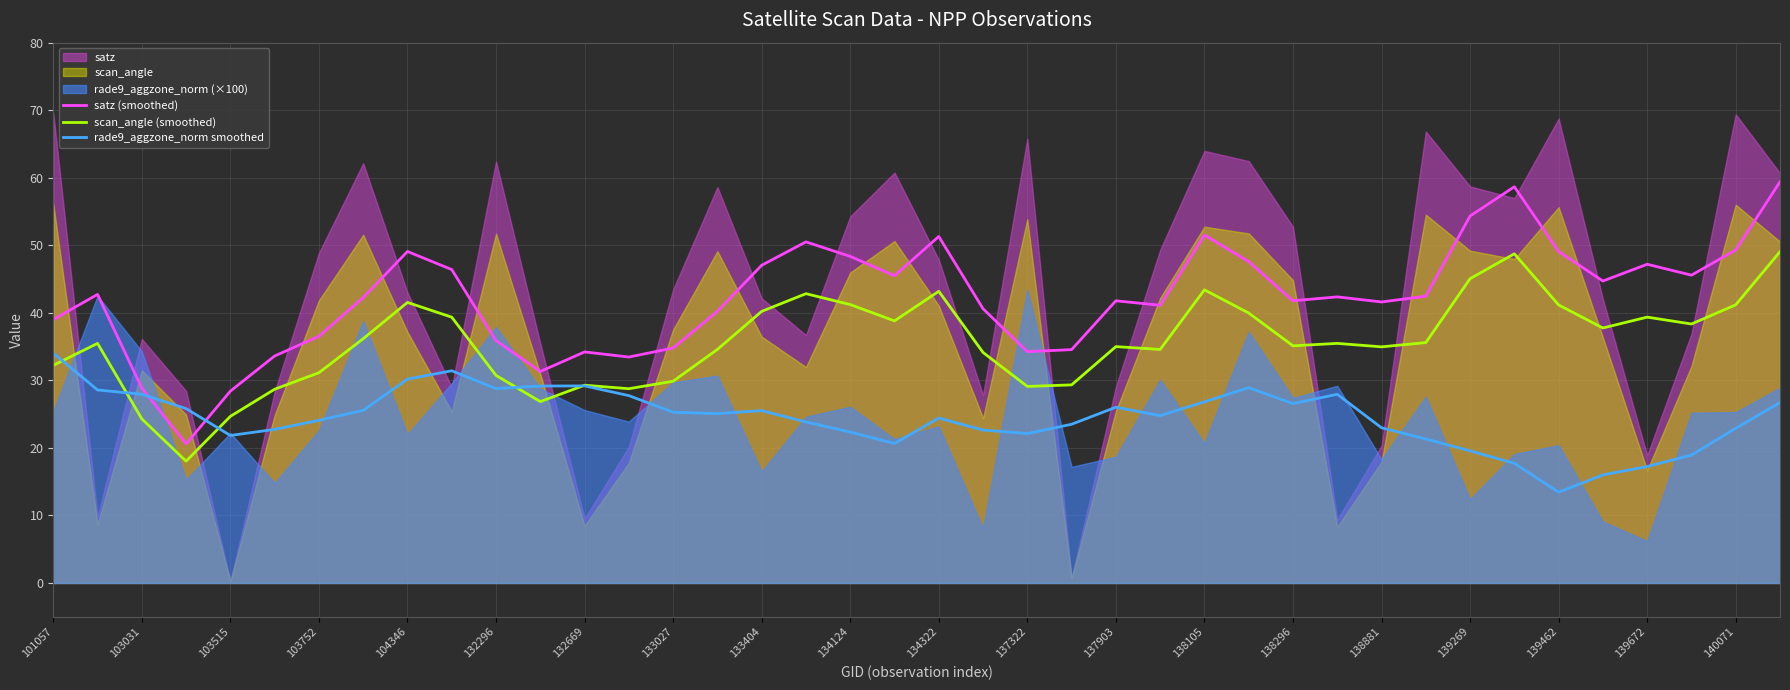

The value of scan_angle (smoothed) at 103515 is 10.1. True or false?

False